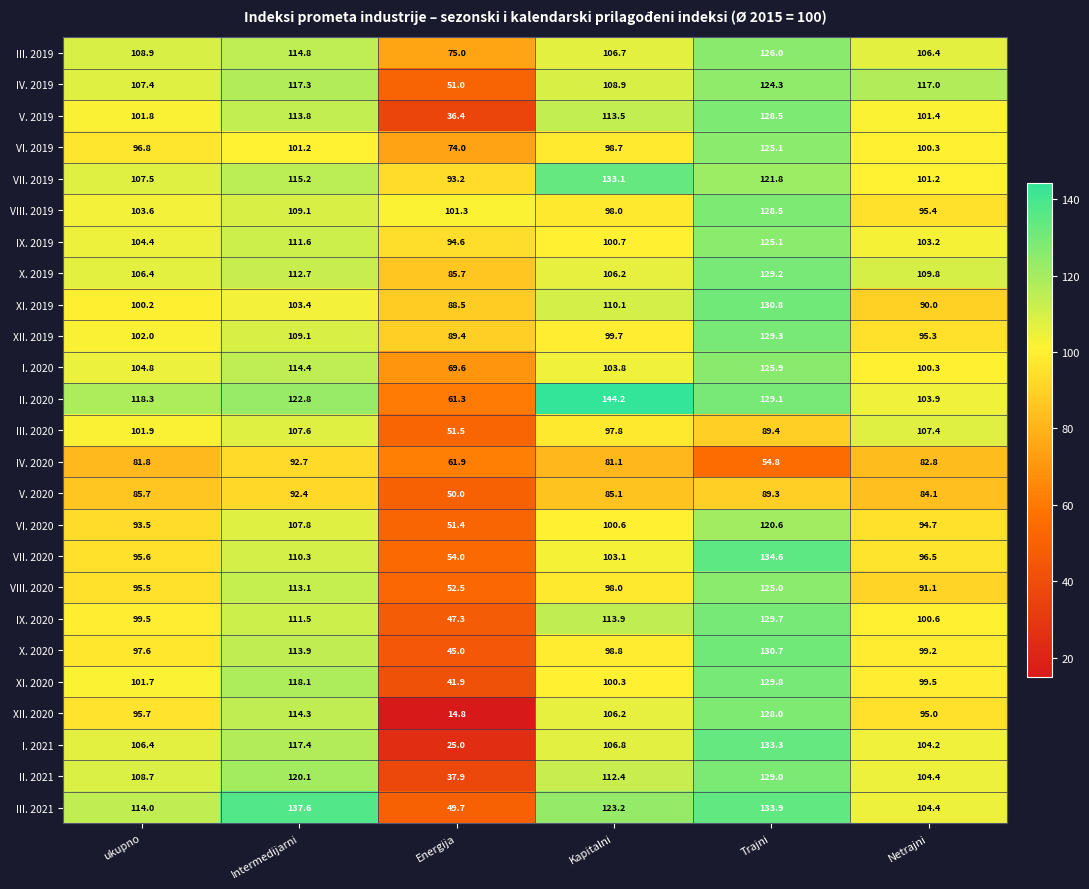

What is the difference between the highest and lowest values at ukupno?

36.5